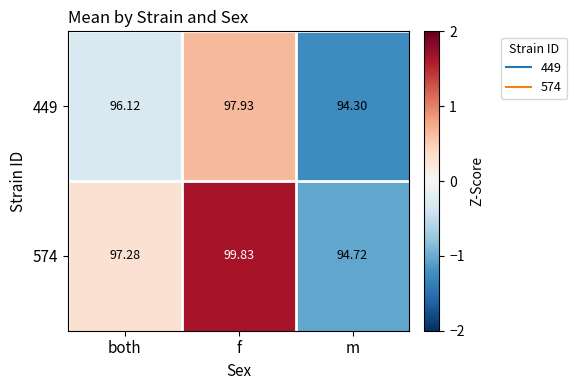

Where does the 449 series first go above 96?

both